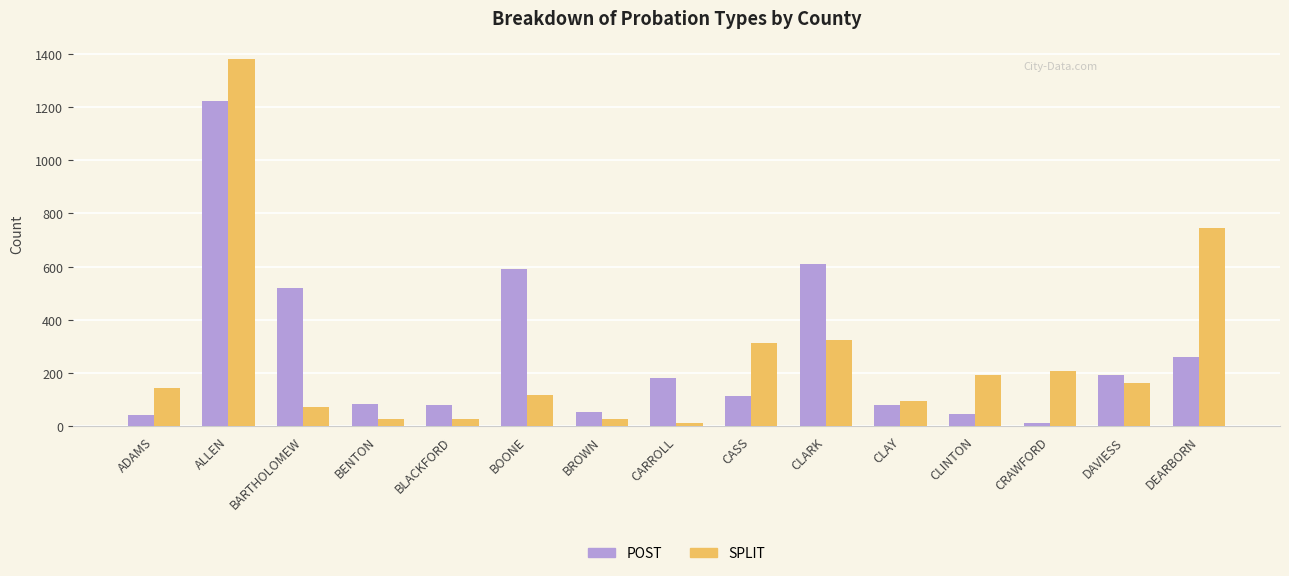

List the series in order of their peak value, highest first.

SPLIT, POST